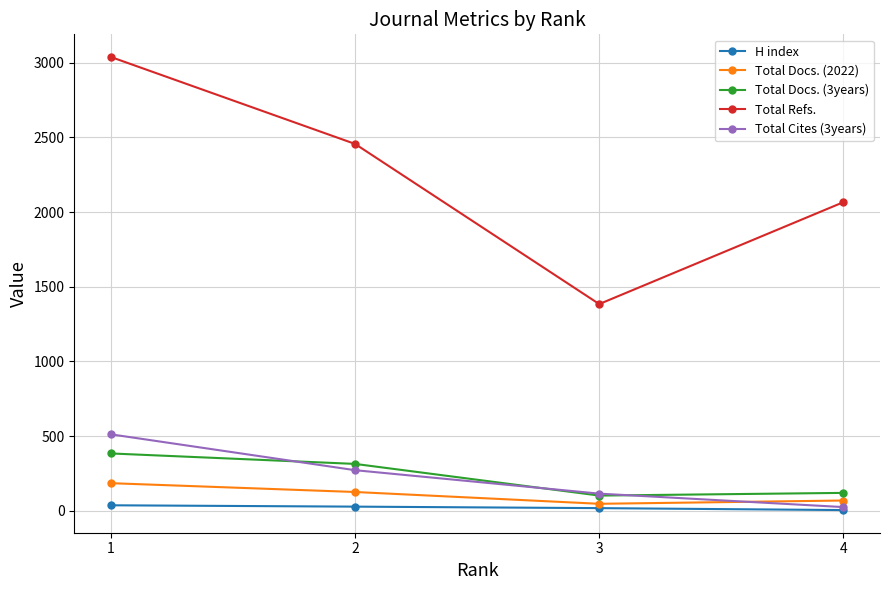

The H index series shows 18 at 3. True or false?

True